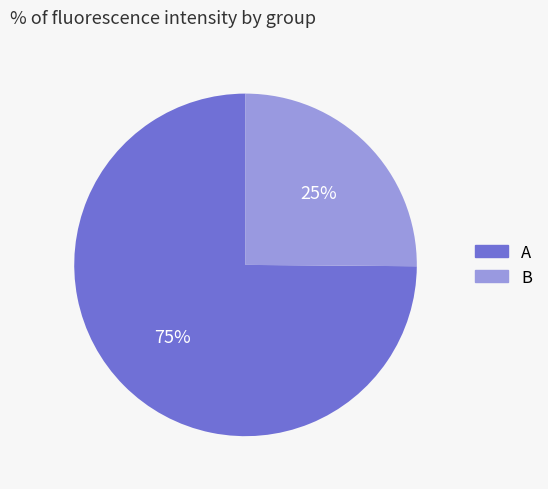

Count the number of slices in the pie.

2